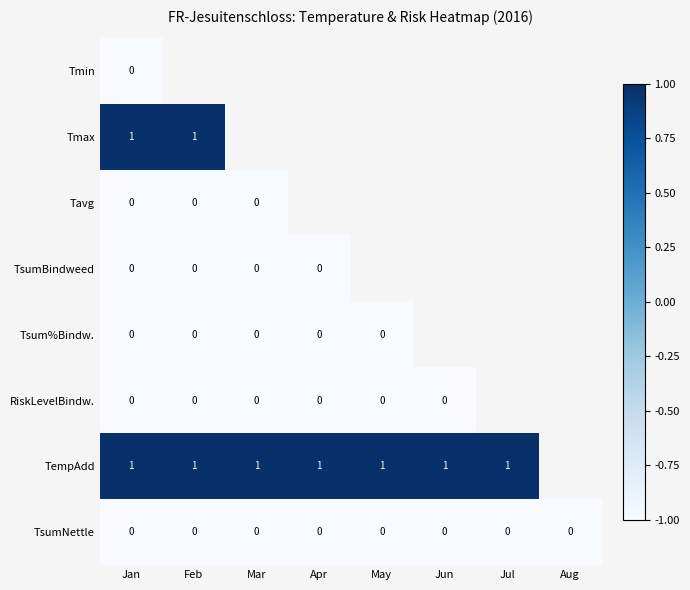

The TsumNettle series shows 0 at Mar. True or false?

True